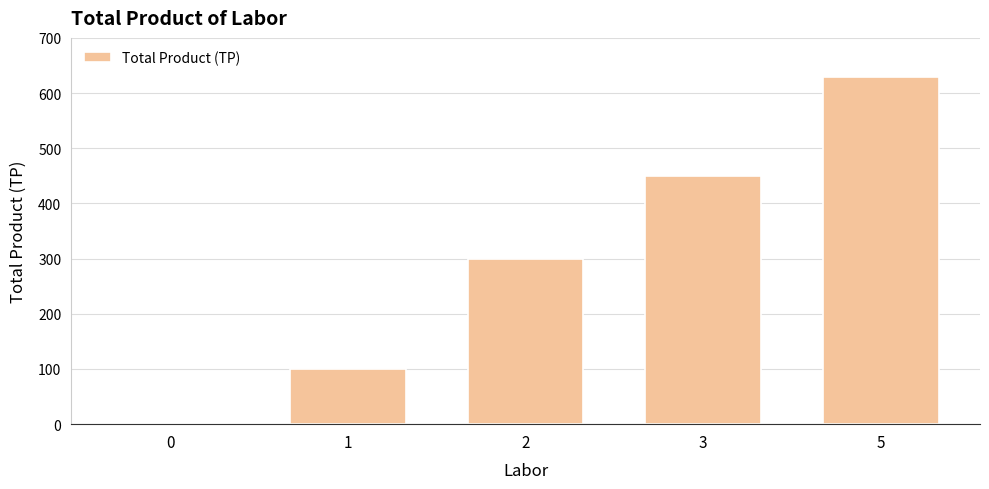

What is the change in value from 0 to 2?

+300